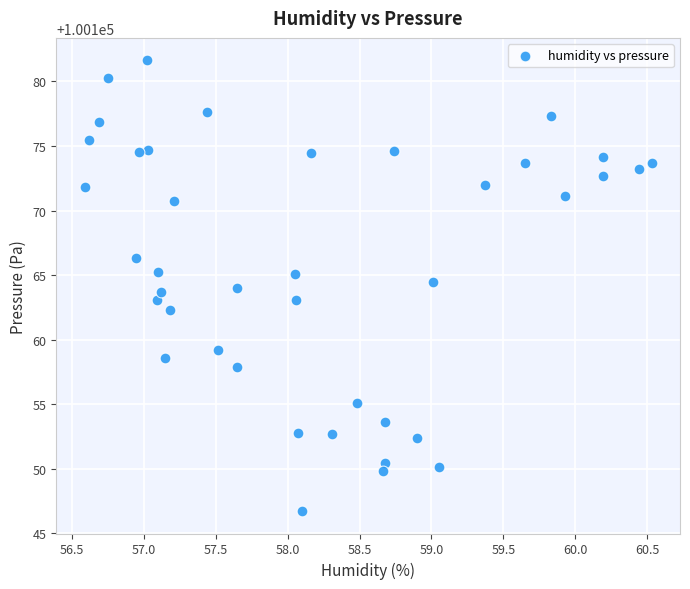

What is the range of Y values (max minus min)?

34.9